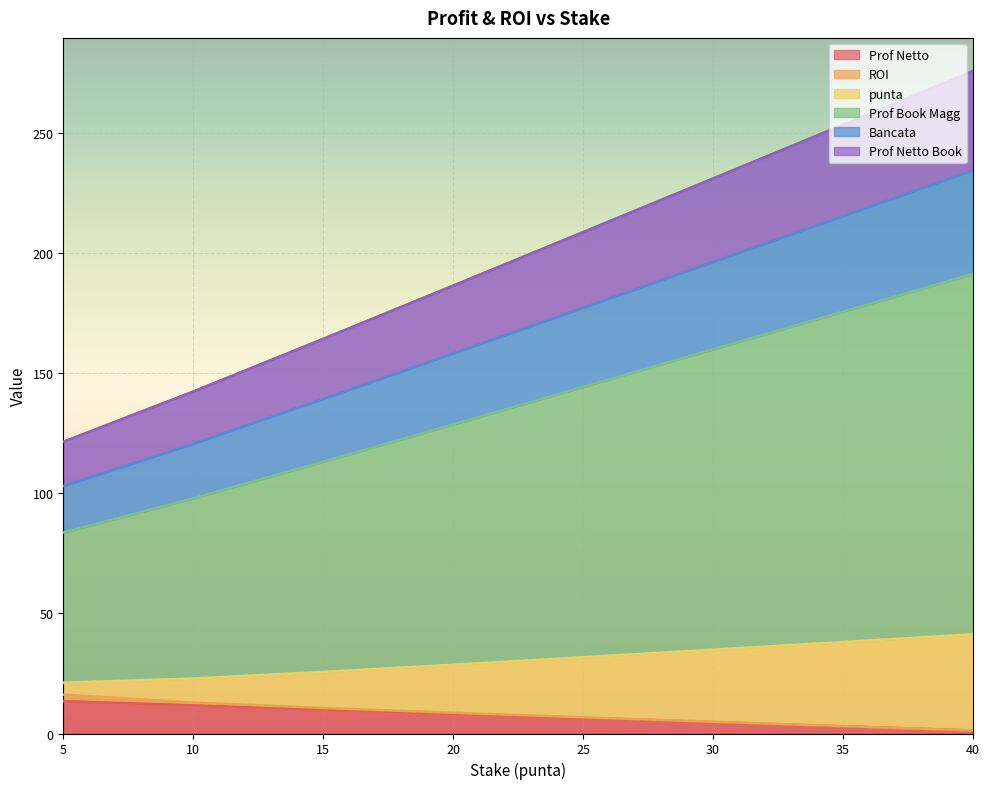

The value of Bancata at 5 is 121.4. True or false?

True